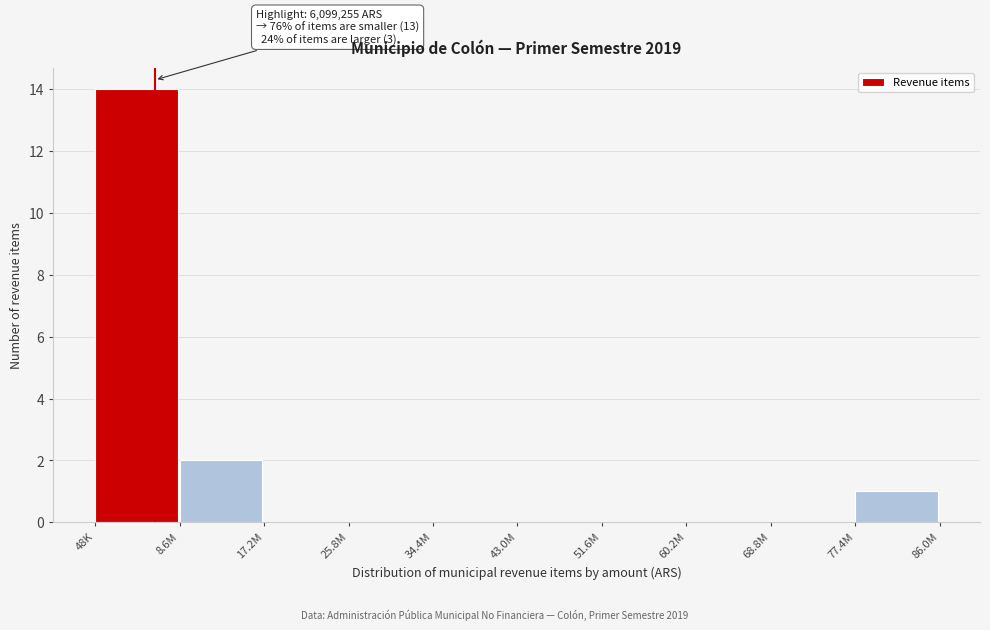

Reading right to left, extract all data points from this chart.

77.4M=1	68.8M=0	60.2M=0	51.6M=0	43.0M=0	34.4M=0	25.8M=0	17.2M=0	8.6M=2	48K=14